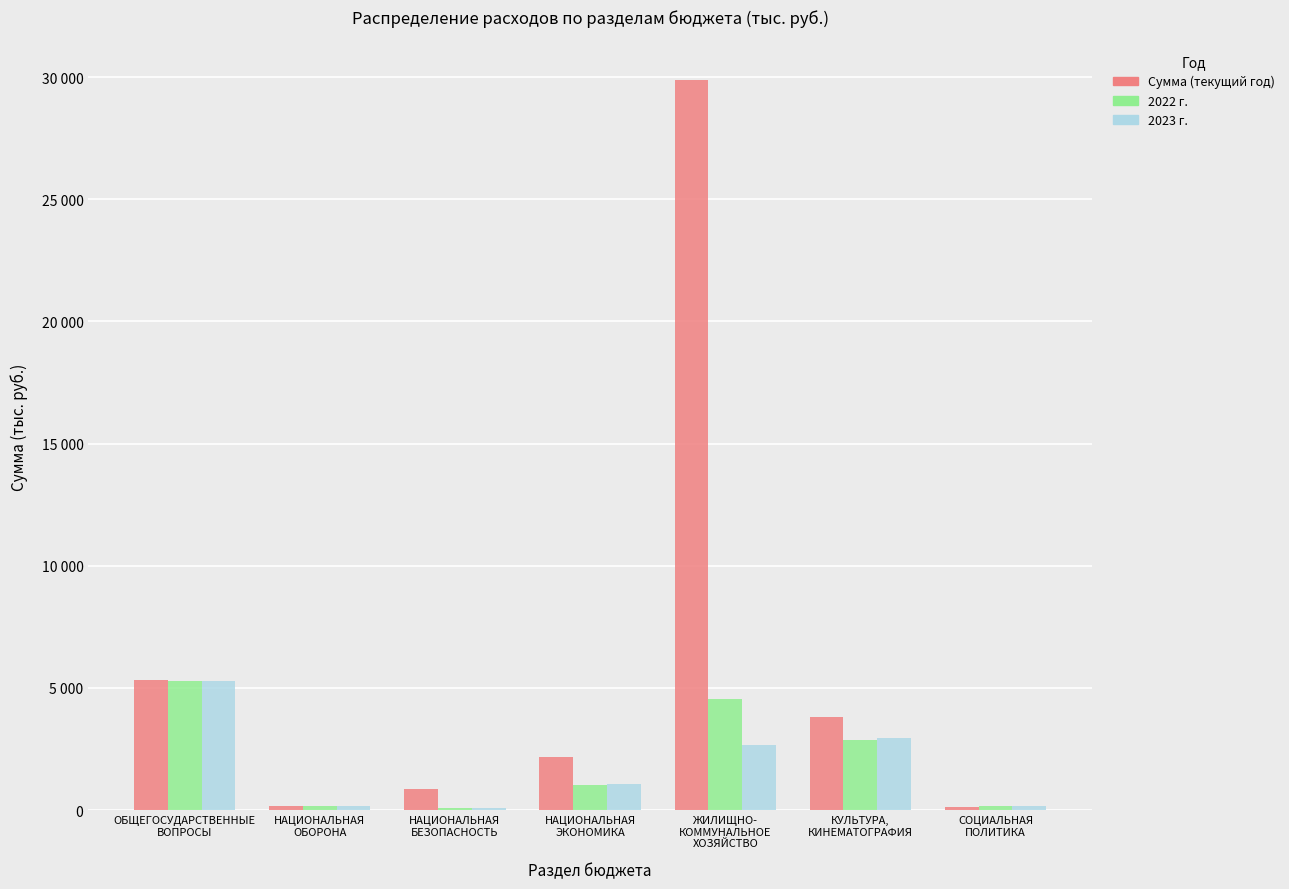

Are the bars horizontal?

No